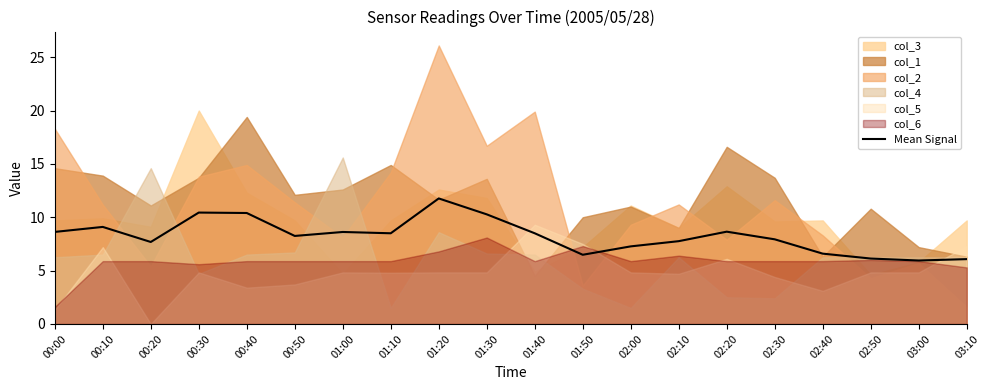

True or false: the data shows 5.3 at 01:10.

False